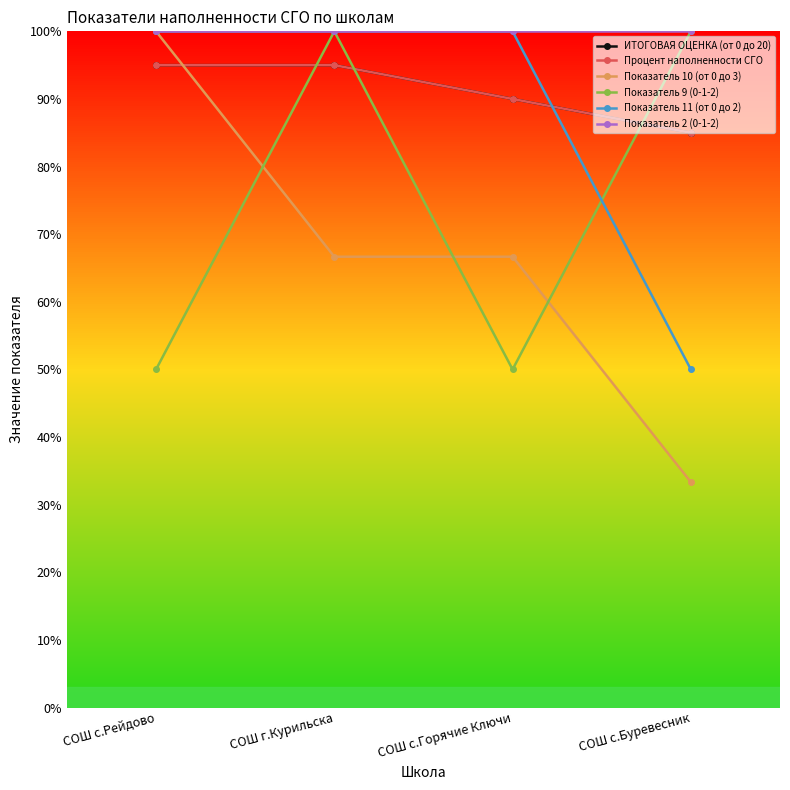

Rank the series by their maximum value, from lowest to highest.

ИТОГОВАЯ ОЦЕНКА (от 0 до 20), Процент наполненности СГО, Показатель 10 (от 0 до 3), Показатель 9 (0-1-2), Показатель 11 (от 0 до 2), Показатель 2 (0-1-2)